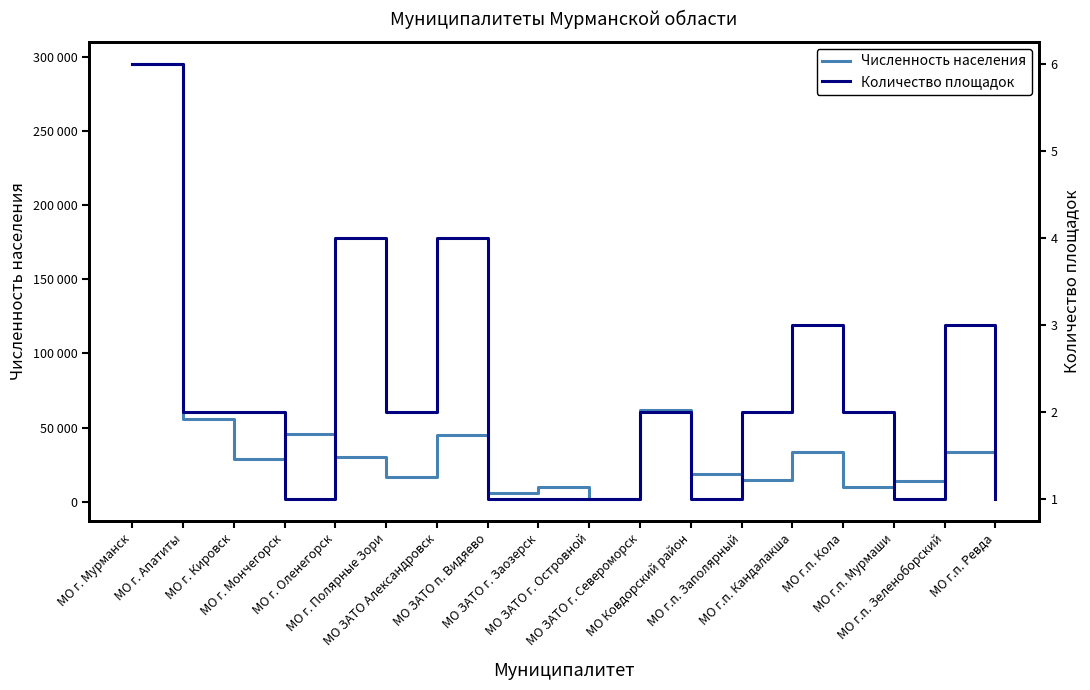

Which label corresponds to the smallest value in the chart?

МО г. Мончегорск